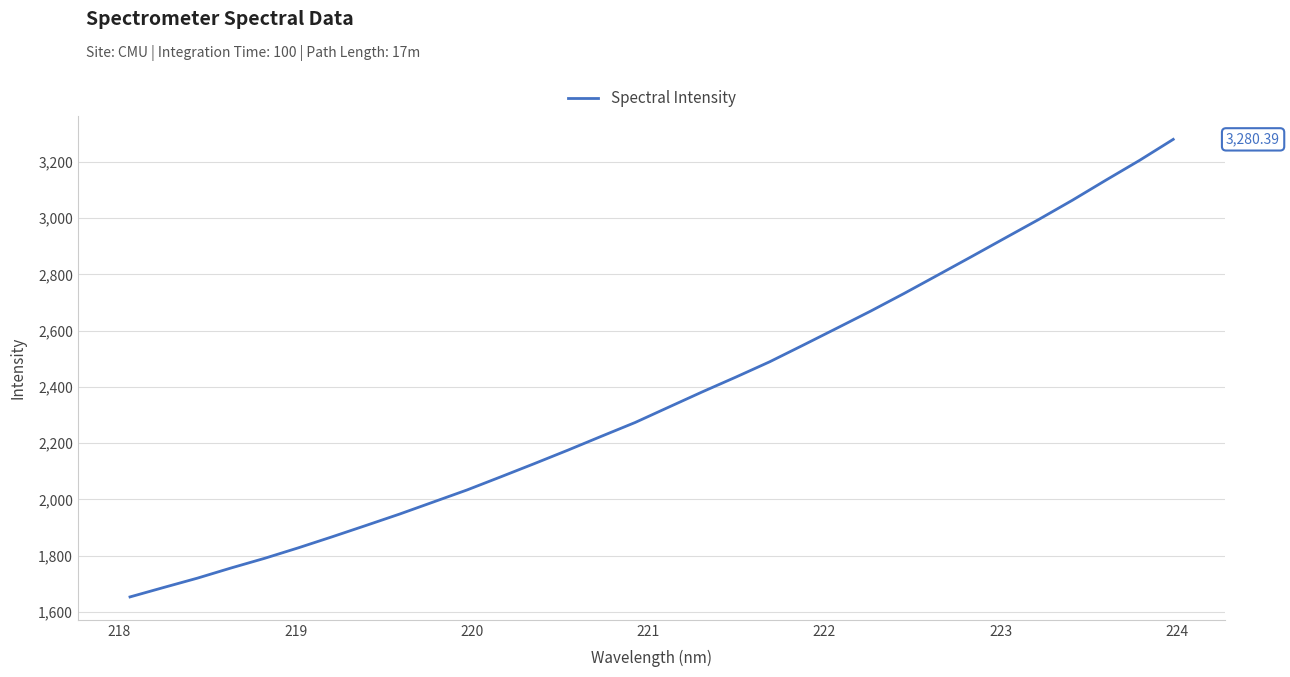

What is the difference between the maximum and minimum values?

1627.2